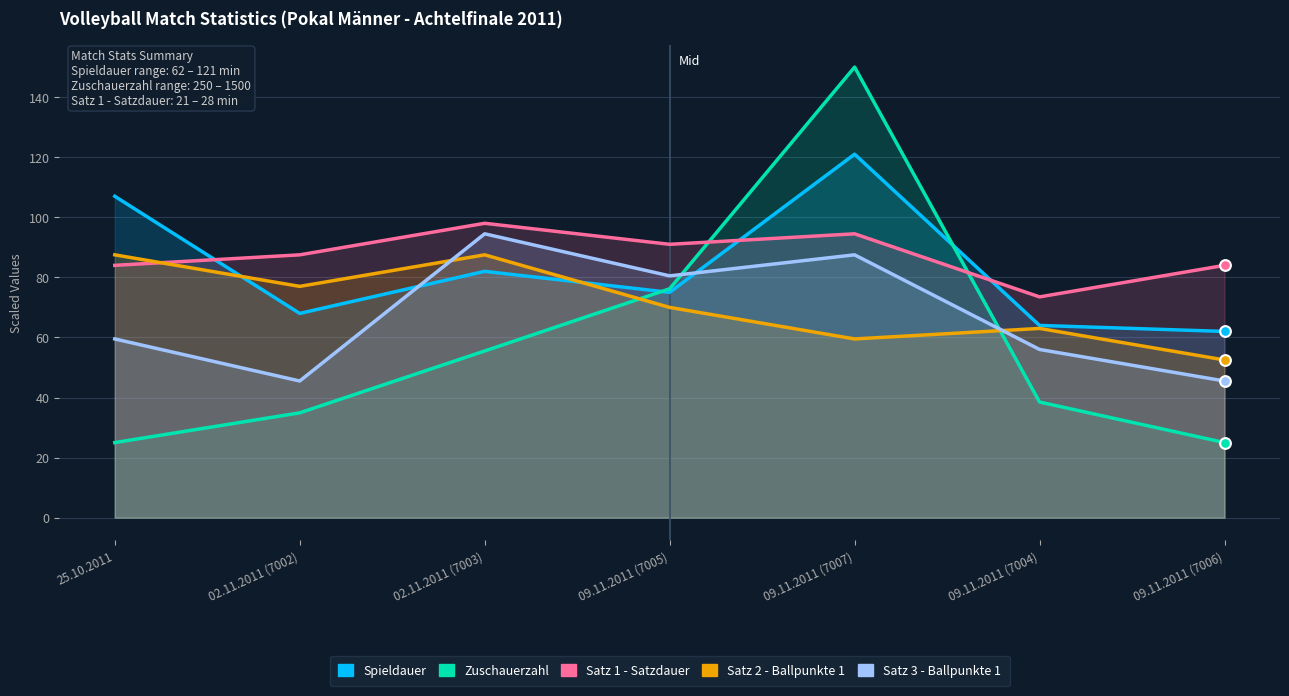

Which series has the widest spread of Y values?

Zuschauerzahl